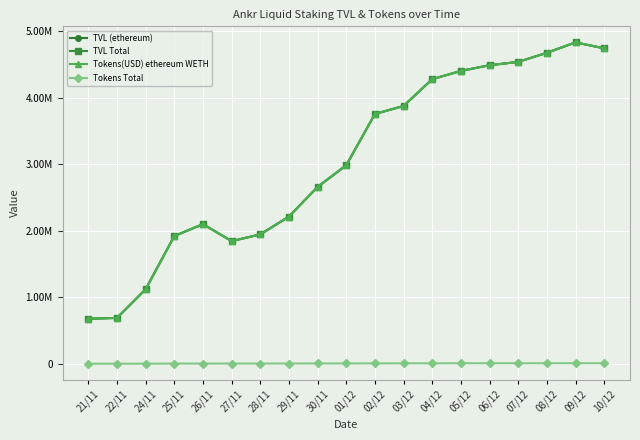

Does the chart have visible grid lines?

Yes